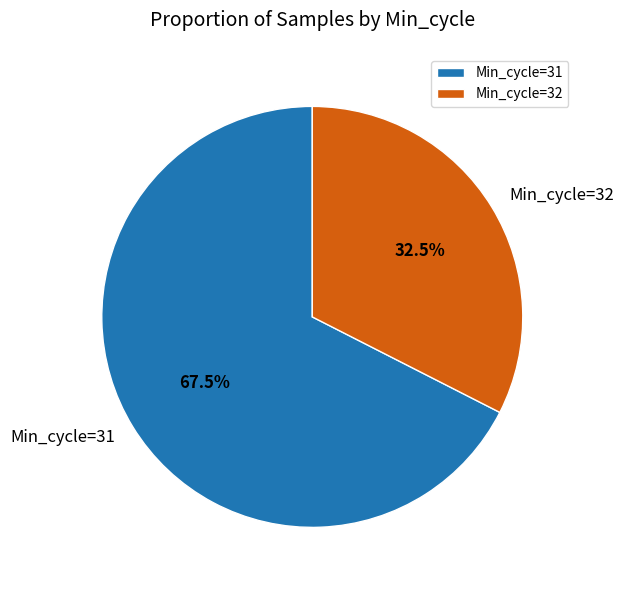

Which has a higher value, Min_cycle=31 or Min_cycle=32?

Min_cycle=31